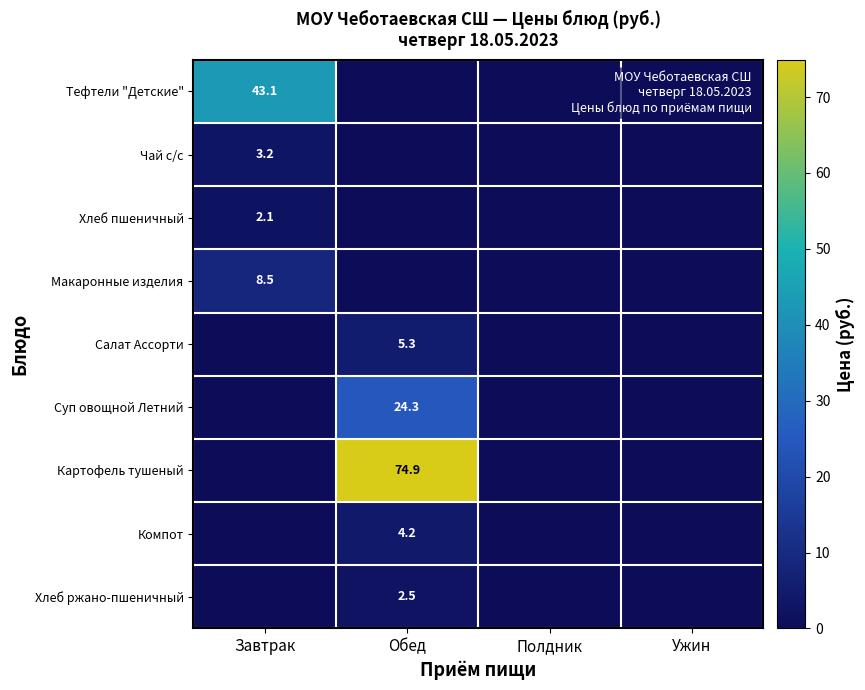

The value of Компот at Обед is 5.6. True or false?

False